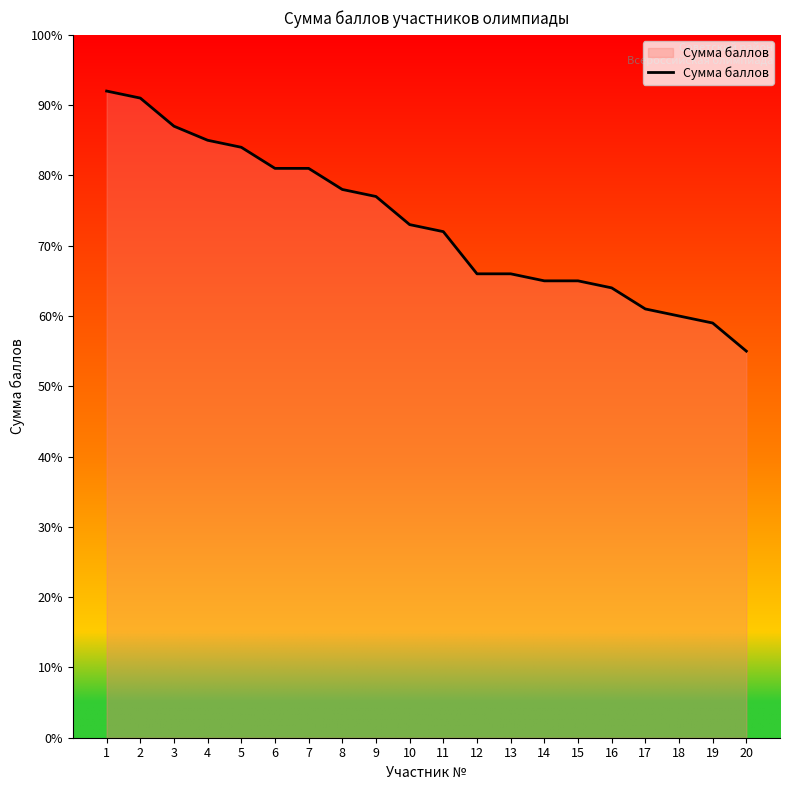

What is the sum of the values at 3 and 4?

172